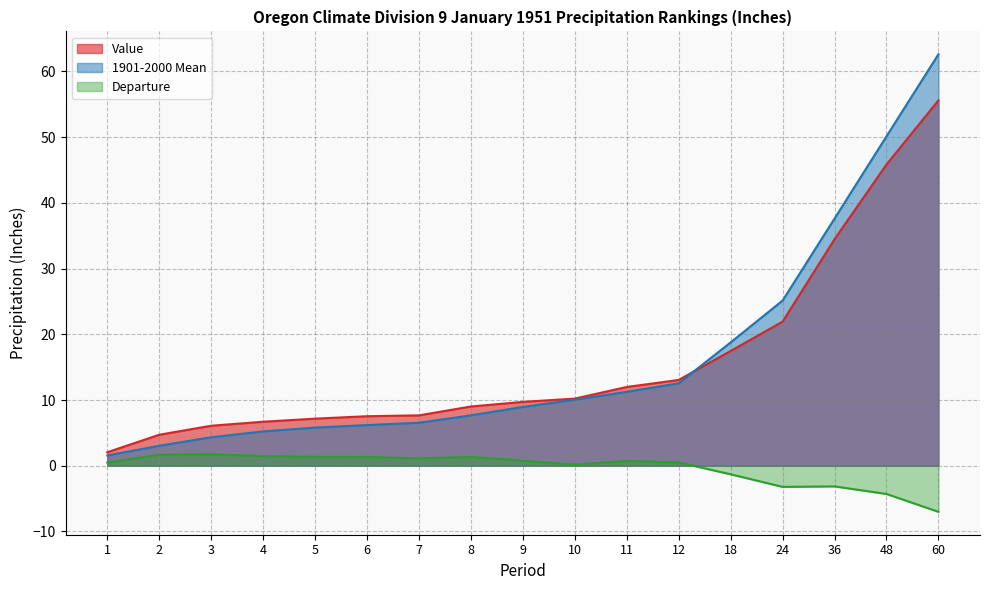

True or false: Value and Departure intersect in this chart.

False